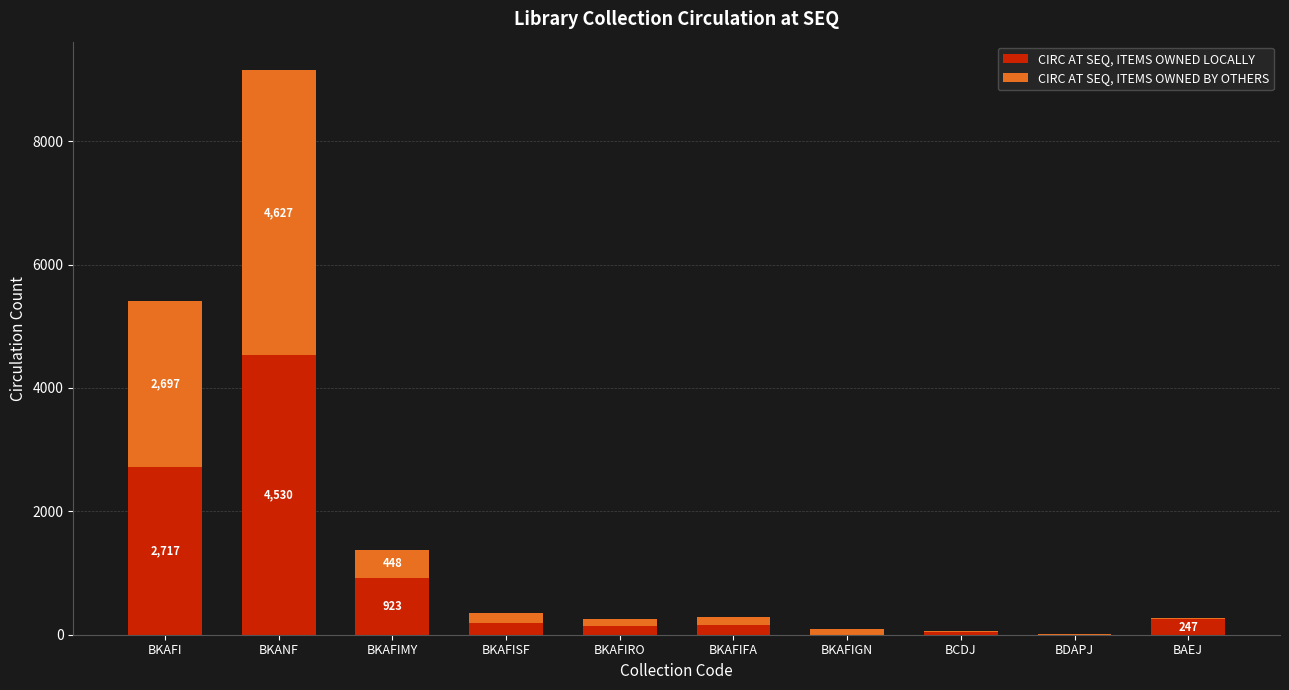

What is the maximum value for CIRC AT SEQ, ITEMS OWNED LOCALLY?

4530